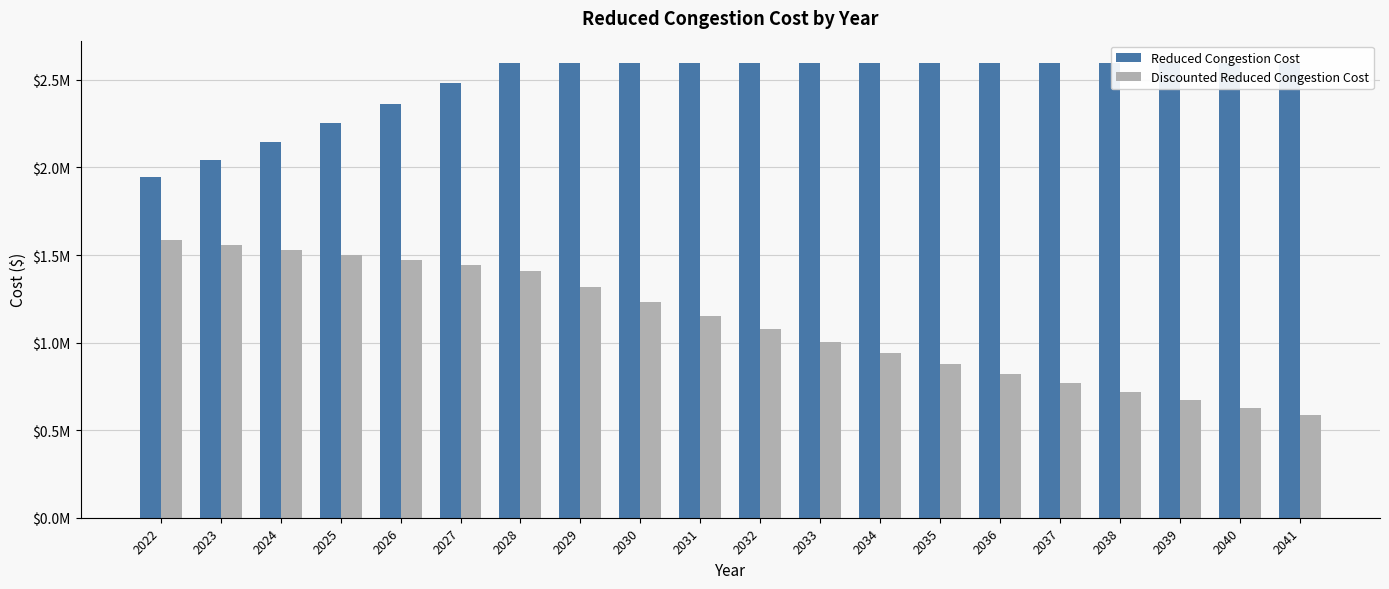

True or false: Discounted Reduced Congestion Cost has a value of 878685.2 at 2035.

True